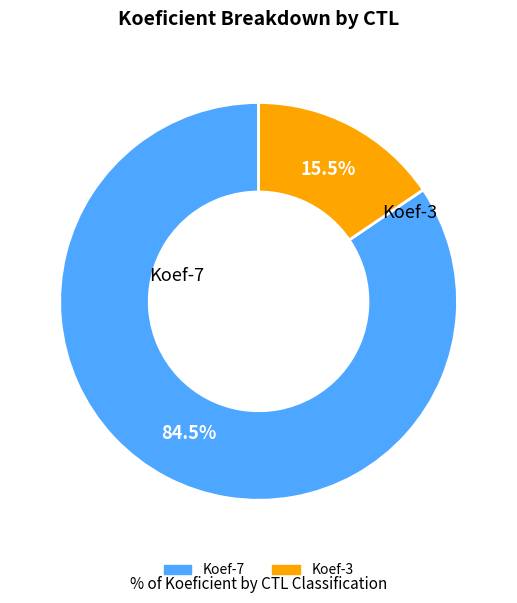

Is there a majority slice in this chart?

Yes